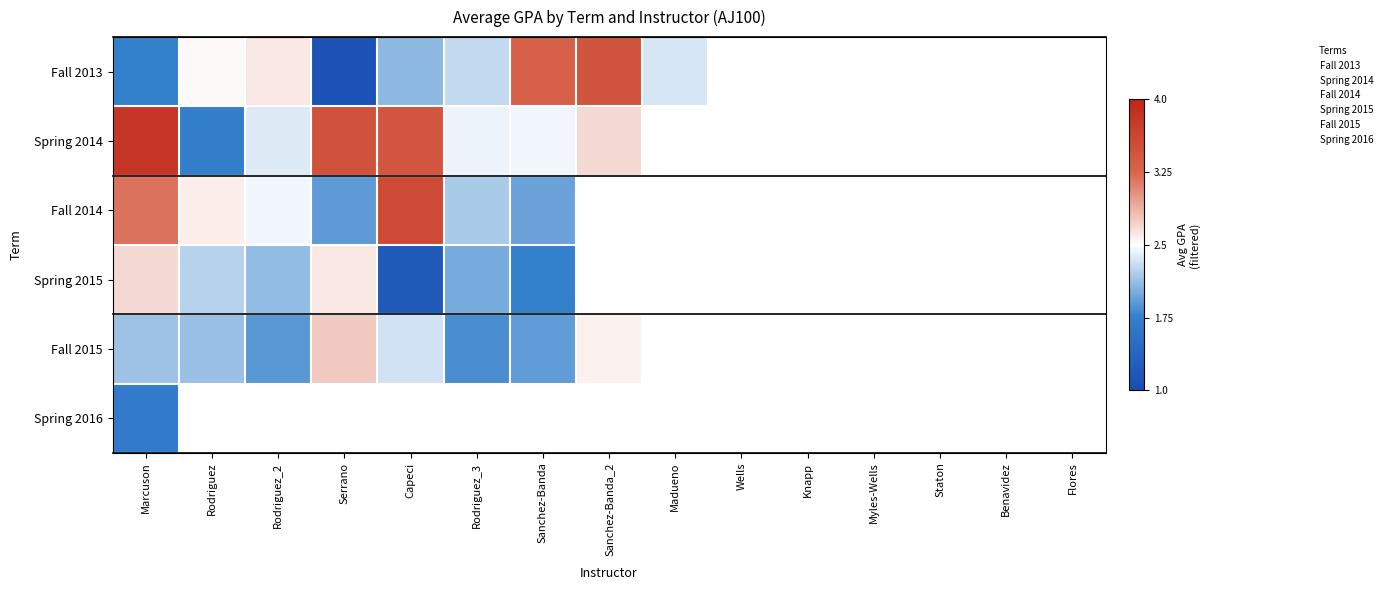

What is the highest value of the Fall 2014 series?

3.6